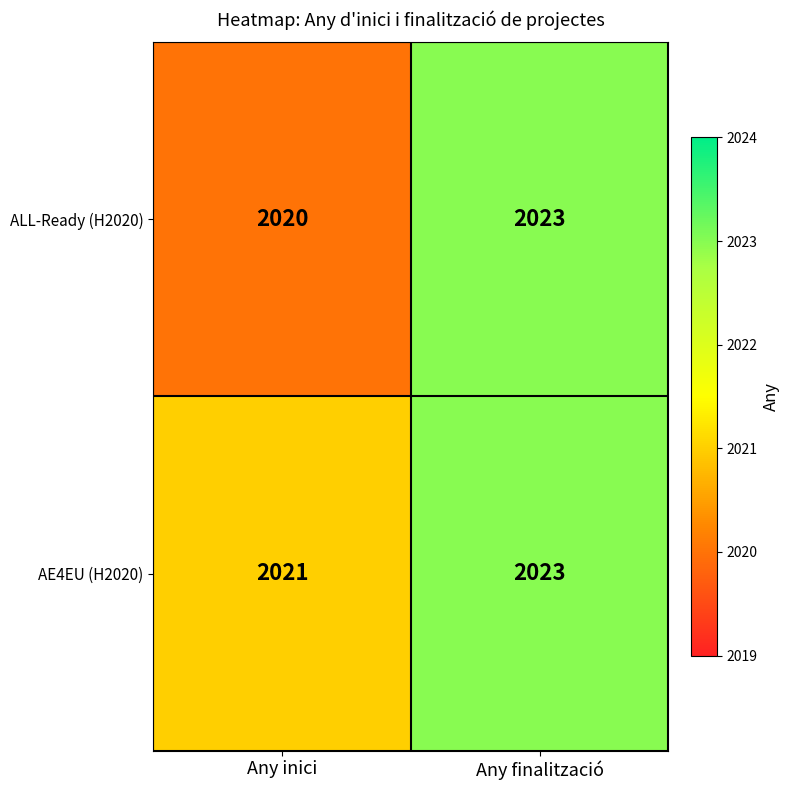

The ALL-Ready (H2020) series shows 2762 at Any finalització. True or false?

False